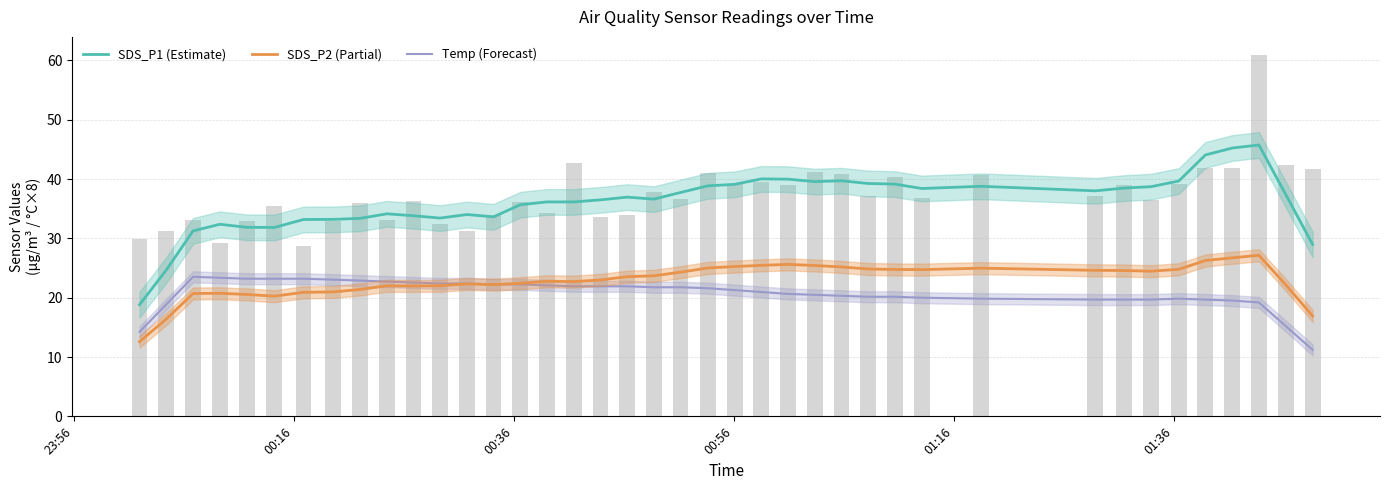

What is the difference between the maximum and minimum values in the Temp (Forecast) series?

12.3